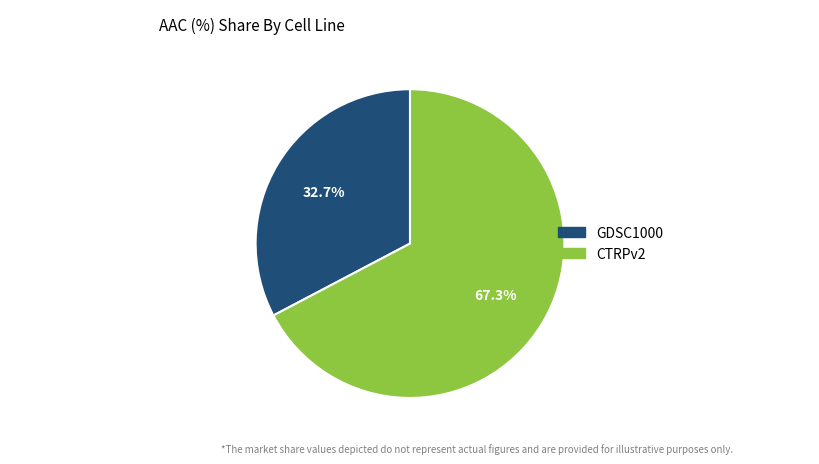

Rank the categories by value from highest to lowest.

CTRPv2, GDSC1000